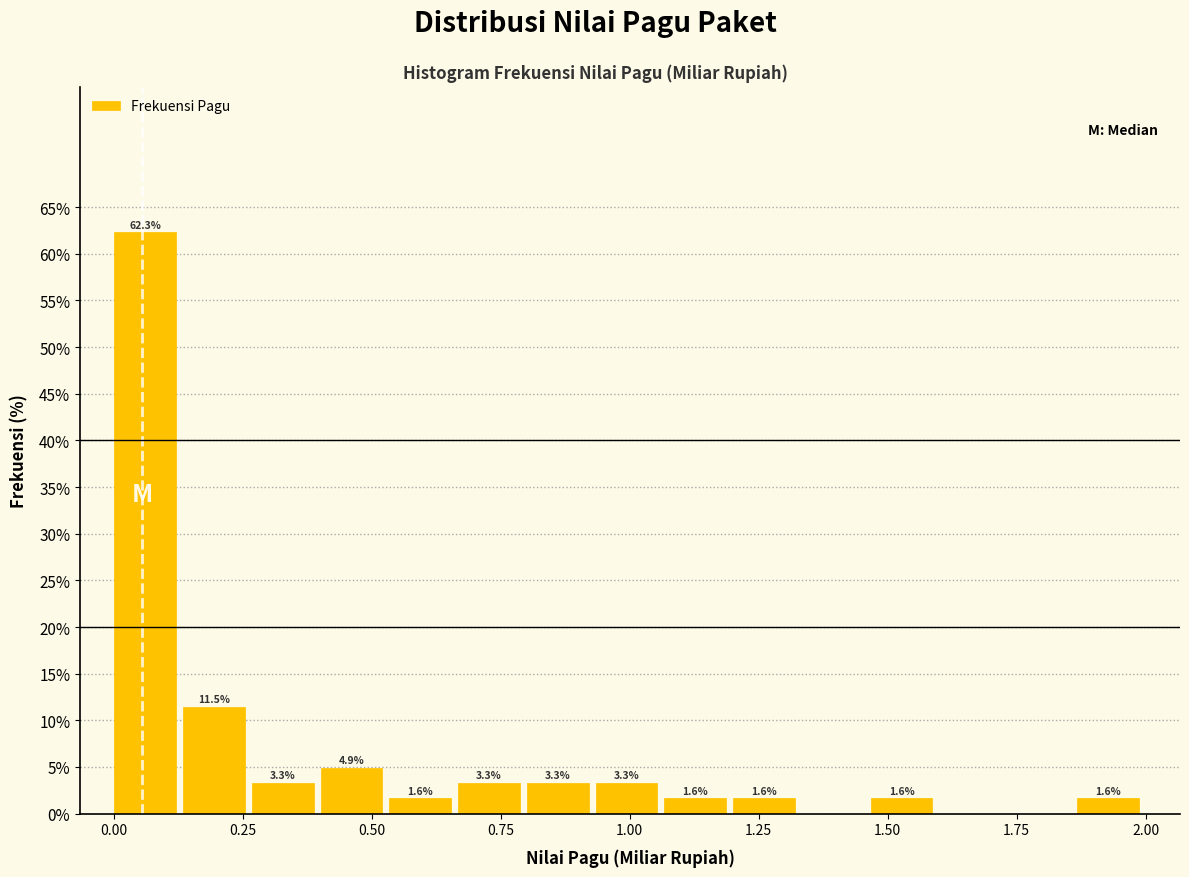

Around what value on the x-axis is the tallest bar? Give the approximate position of its centre, as read against the axis.

0.05